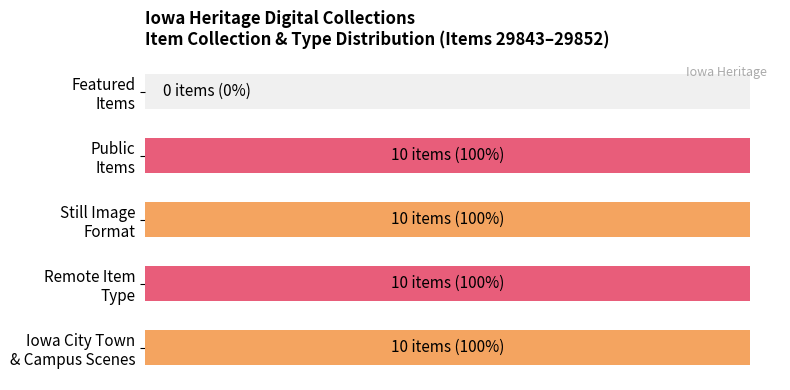

Is it true that the value at Remote Item Type is 14?

False